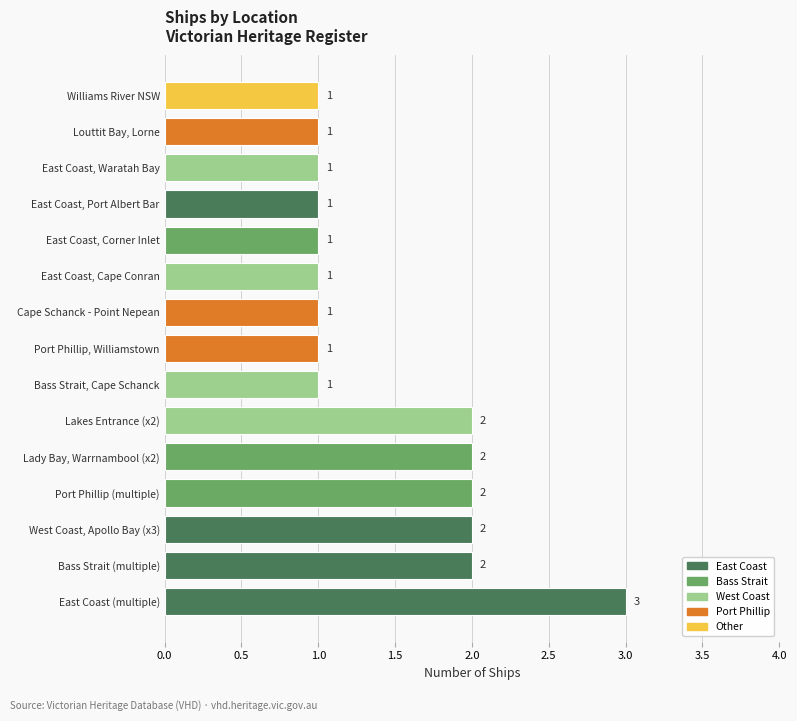

What is the smallest value displayed?

1